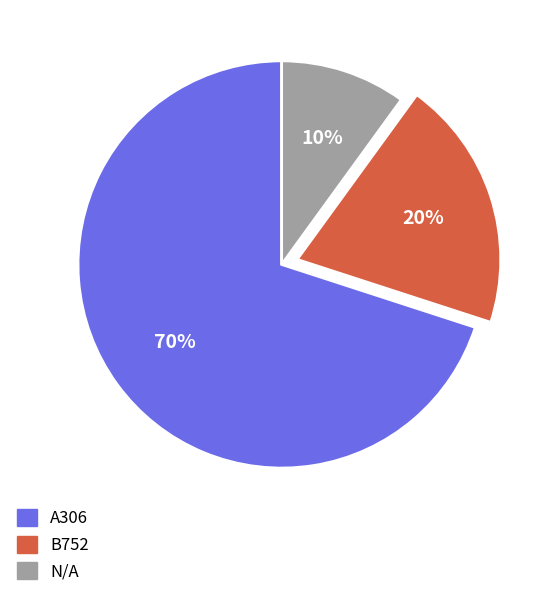

What is the smallest slice in the pie chart?

N/A